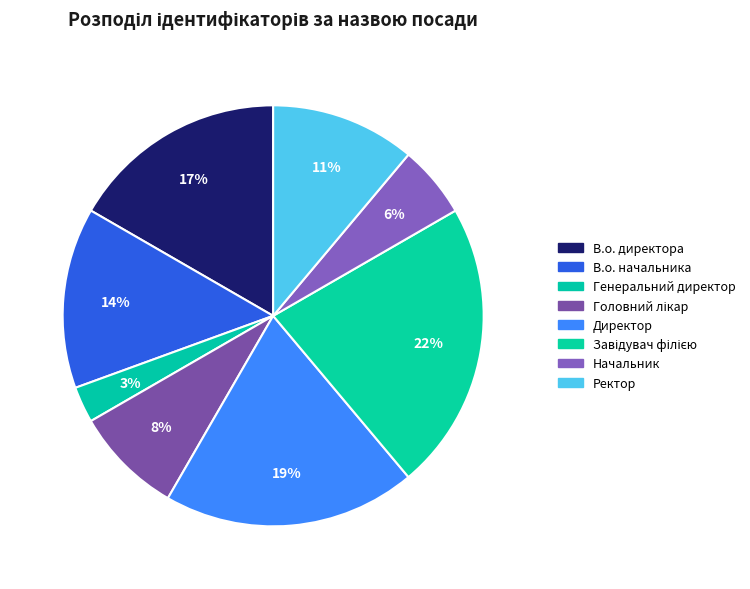

How many segments does this pie chart have?

8